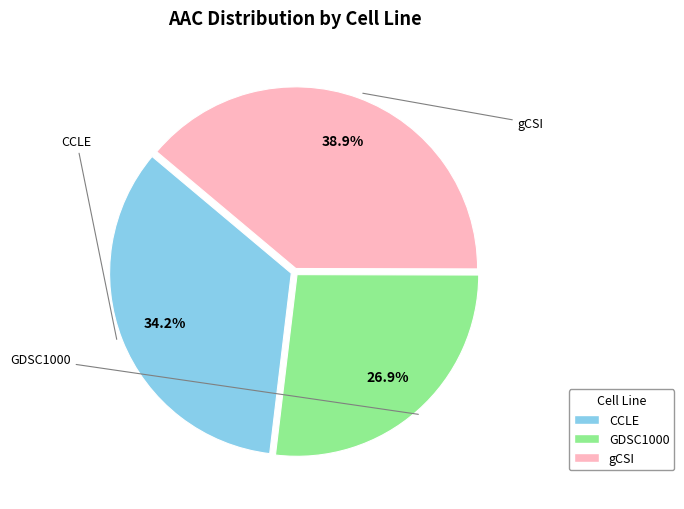

Combined, what portion of the pie is CCLE and gCSI?

73.1%